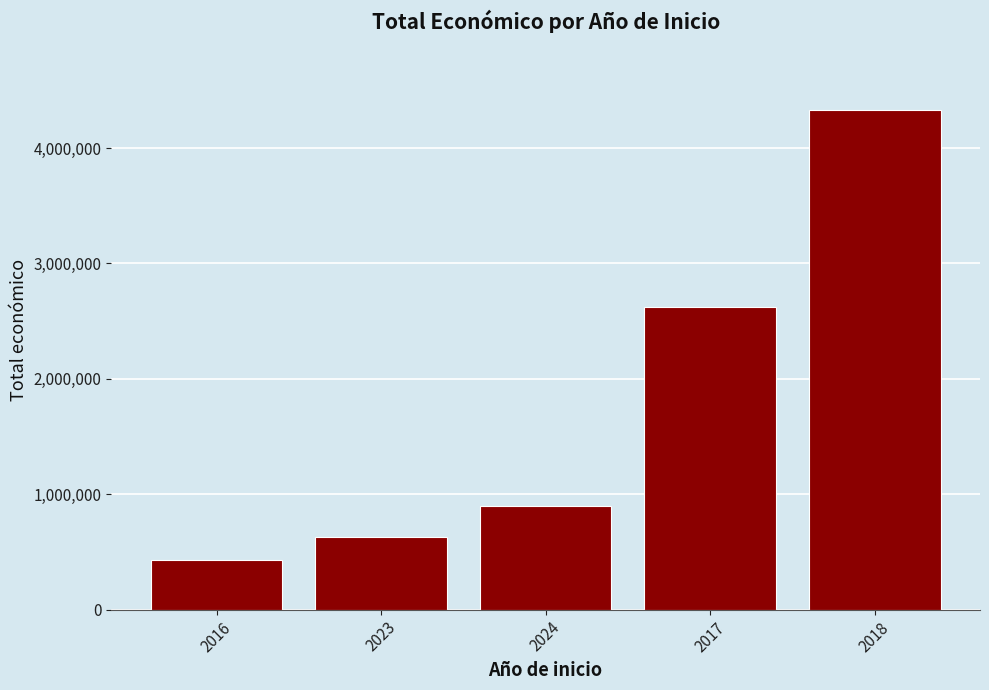

Reading left to right, what are all the values shown in this chart?

2016=430758	2023=628704	2024=896648	2017=2619123	2018=4328510